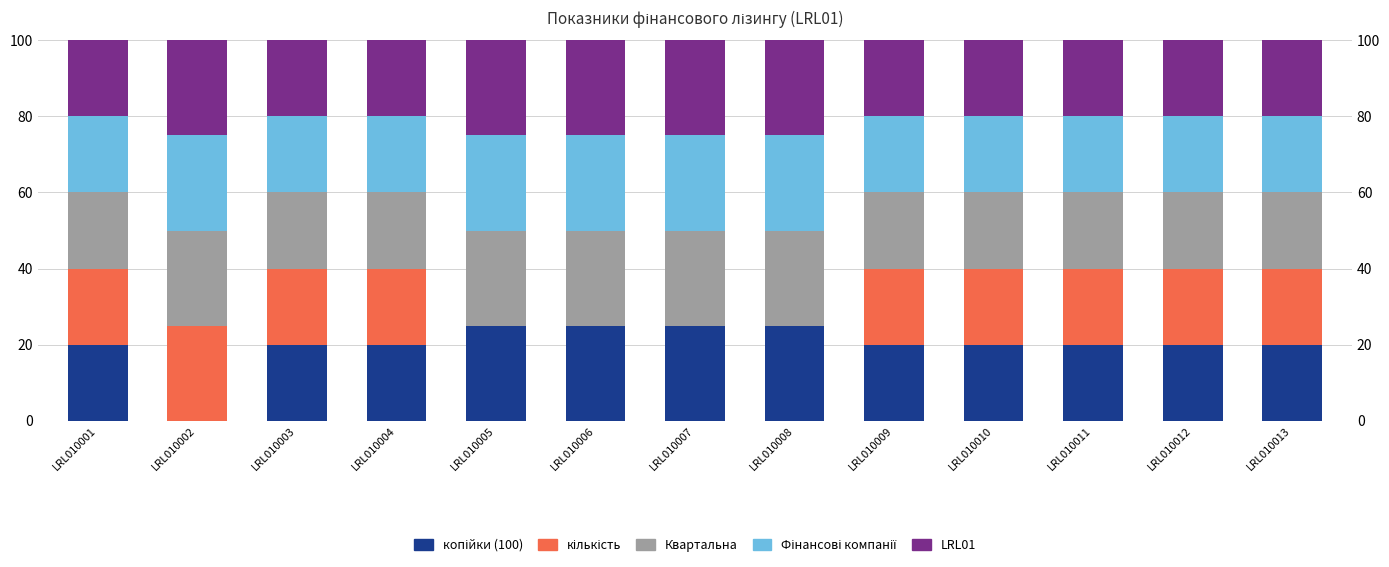

What is the difference between the second highest and minimum values in the кількість series?

20